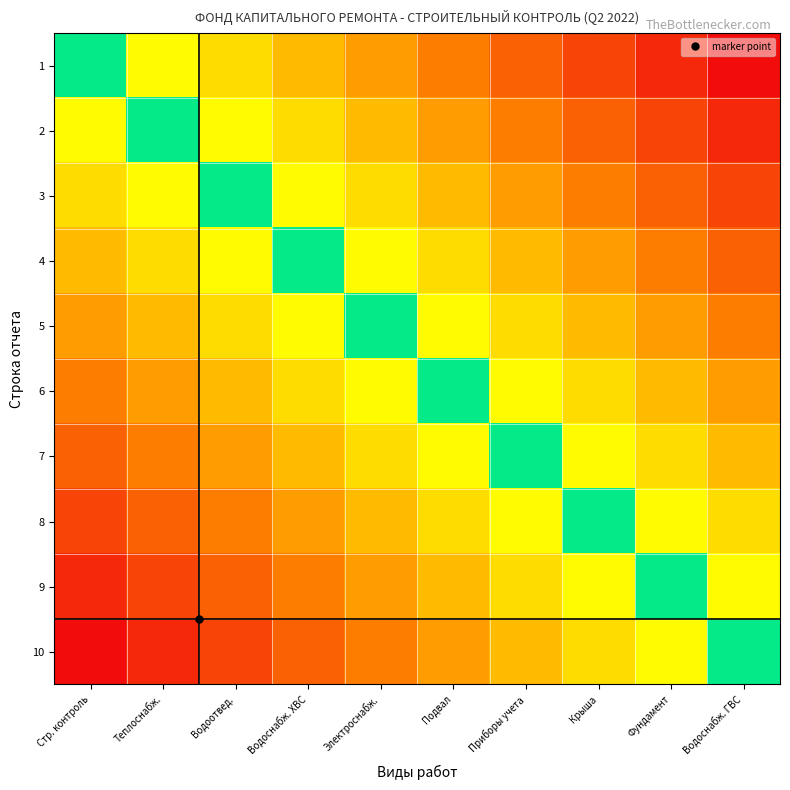

At which category is the sum across all series the highest?

Стр. контроль